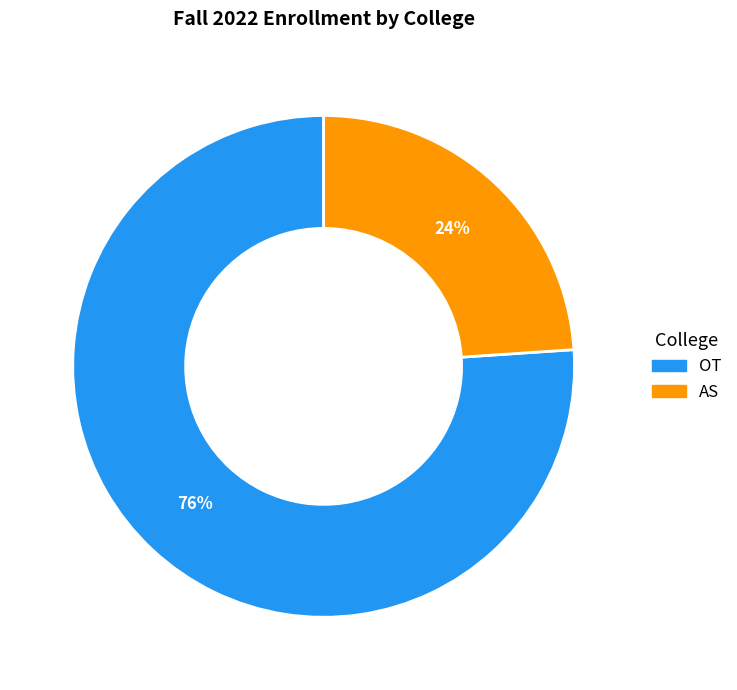

To the nearest percent, what is the difference between the OT and AS slice percentages?

52%